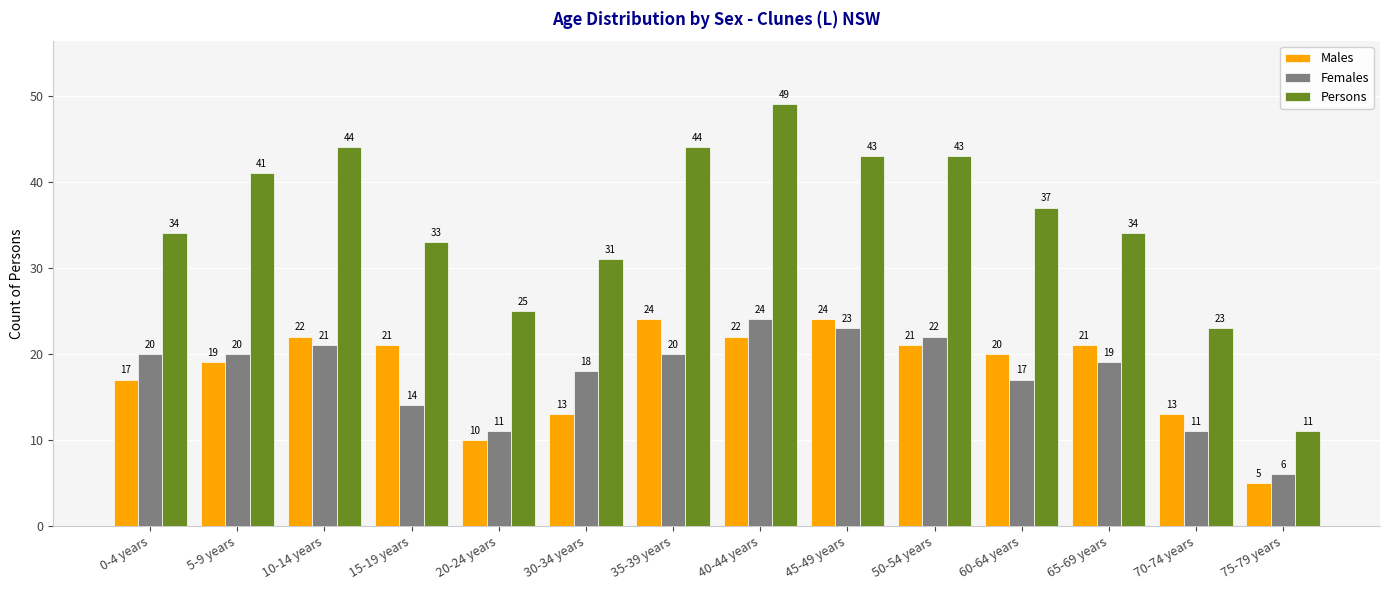

What is the difference between the maximum and minimum values in the Males series?

19